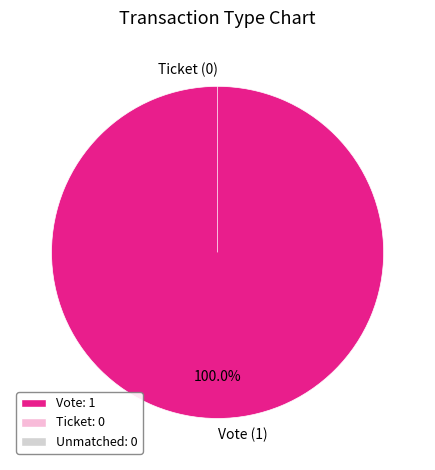

To the nearest percent, what is the difference between the largest and smallest slice percentages?

100%